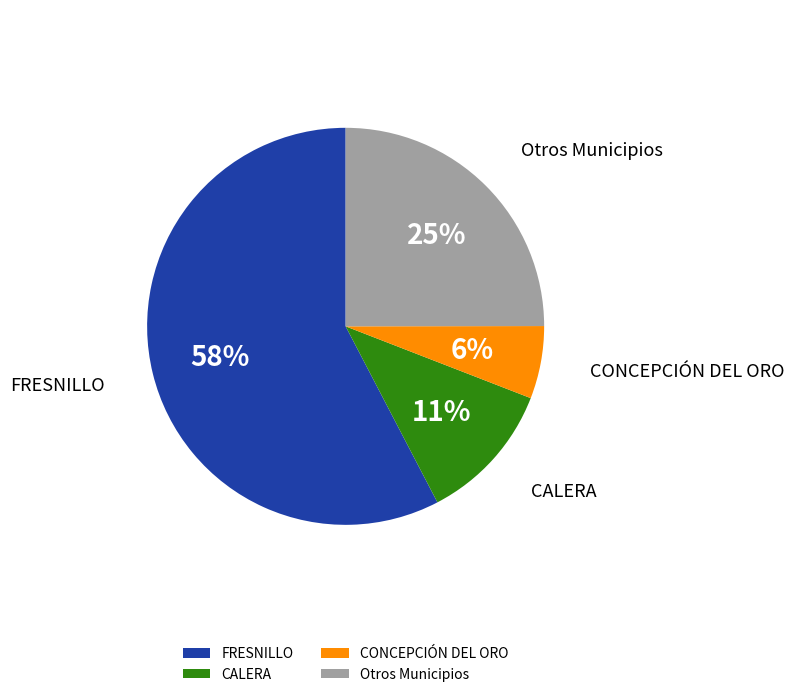

Which category has the biggest portion of the pie?

FRESNILLO